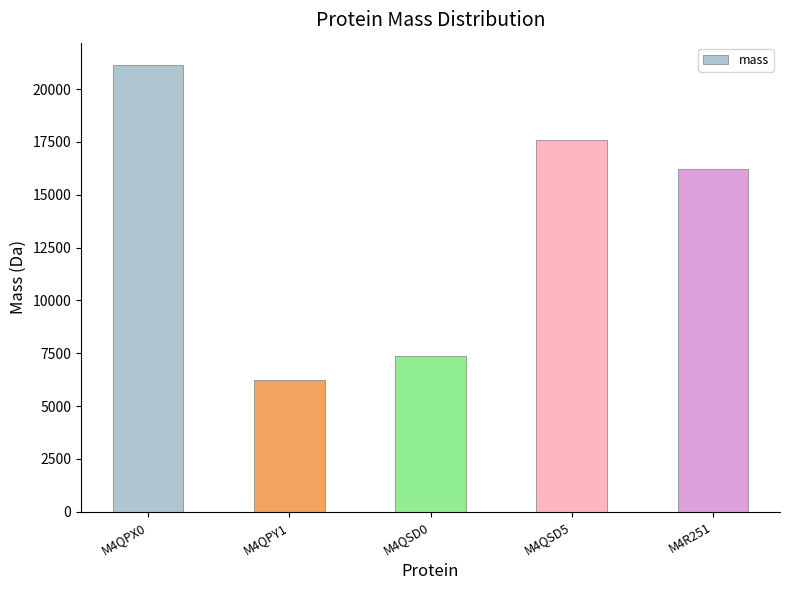

List the labels in order of value, smallest first.

M4QPY1, M4QSD0, M4R251, M4QSD5, M4QPX0